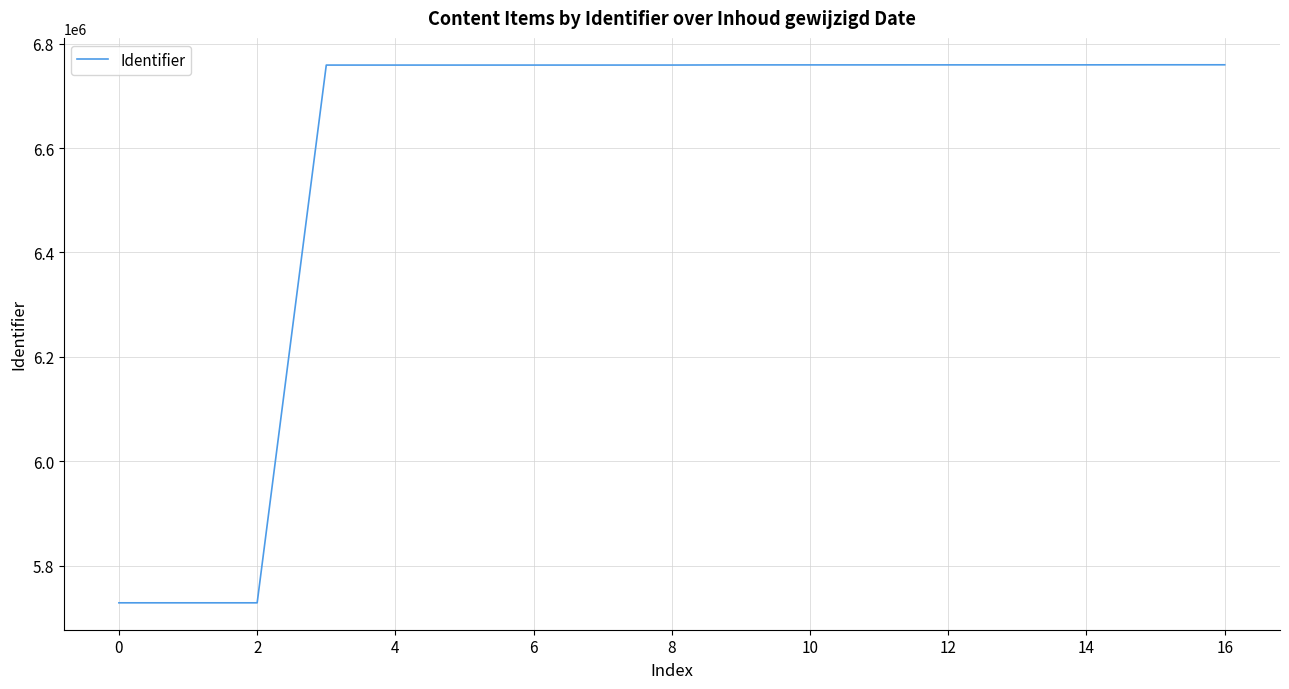

What is the sum of all values?

111818489